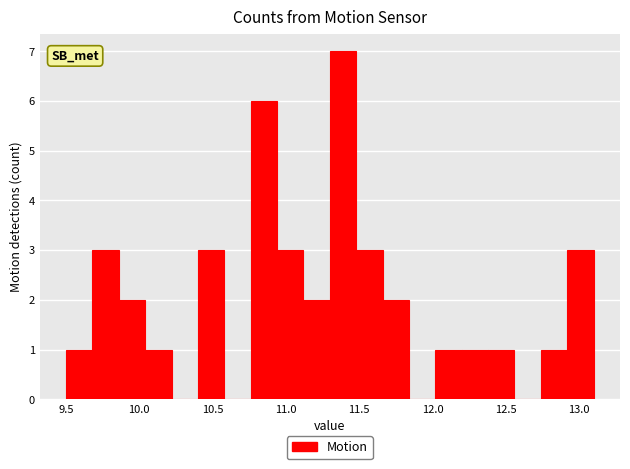

Around what value on the x-axis is the tallest bar? Give the approximate position of its centre, as read against the axis.

11.40